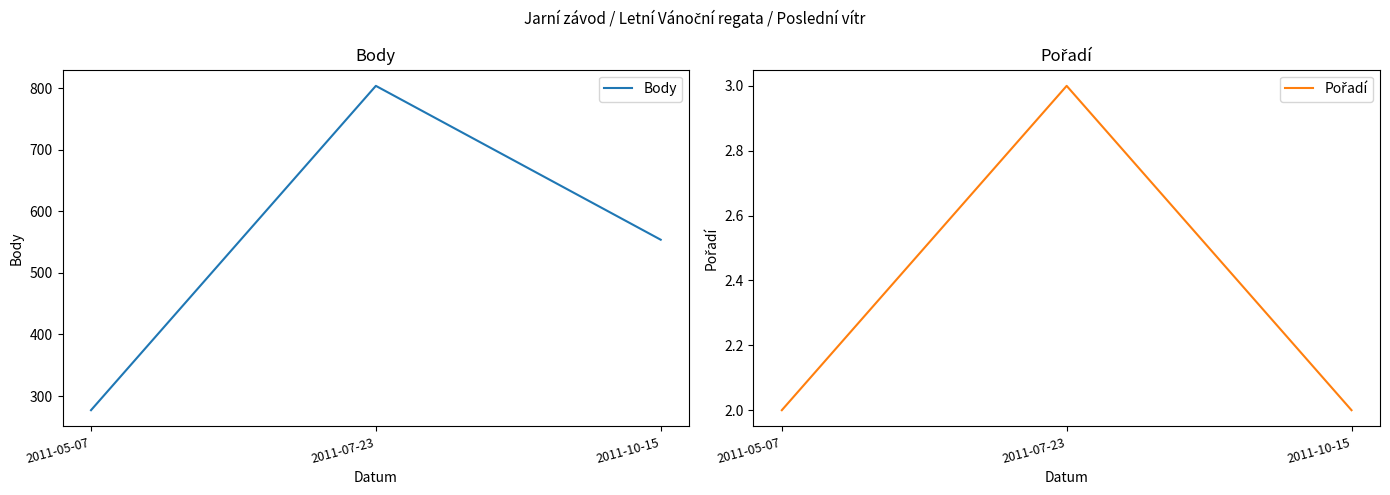

Which series has the largest total across all categories?

Body